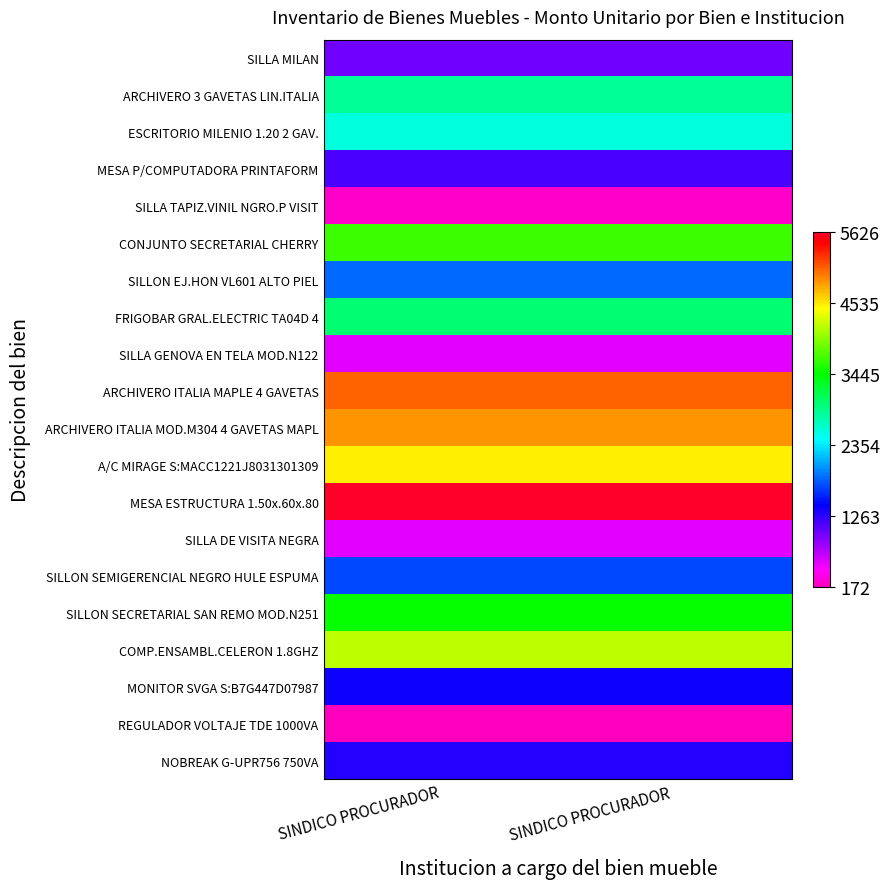

At SINDICO PROCURADOR, list the series in order from largest to smallest.

MESA ESTRUCTURA 1.50x.60x.80, ARCHIVERO ITALIA MAPLE 4 GAVETAS, ARCHIVERO ITALIA MOD.M304 4 GAVETAS MAPL, A/C MIRAGE S:MACC1221J8031301309, COMP.ENSAMBL.CELERON 1.8GHZ, CONJUNTO SECRETARIAL CHERRY, SILLON SECRETARIAL SAN REMO MOD.N251, FRIGOBAR GRAL.ELECTRIC TA04D 4, ARCHIVERO 3 GAVETAS LIN.ITALIA, ESCRITORIO MILENIO 1.20 2 GAV., SILLON EJ.HON VL601 ALTO PIEL, SILLON SEMIGERENCIAL NEGRO HULE ESPUMA, MONITOR SVGA S:B7G447D07987, NOBREAK G-UPR756 750VA, MESA P/COMPUTADORA PRINTAFORM, SILLA MILAN, SILLA GENOVA EN TELA MOD.N122, SILLA DE VISITA NEGRA, SILLA TAPIZ.VINIL NGRO.P VISIT, REGULADOR VOLTAJE TDE 1000VA